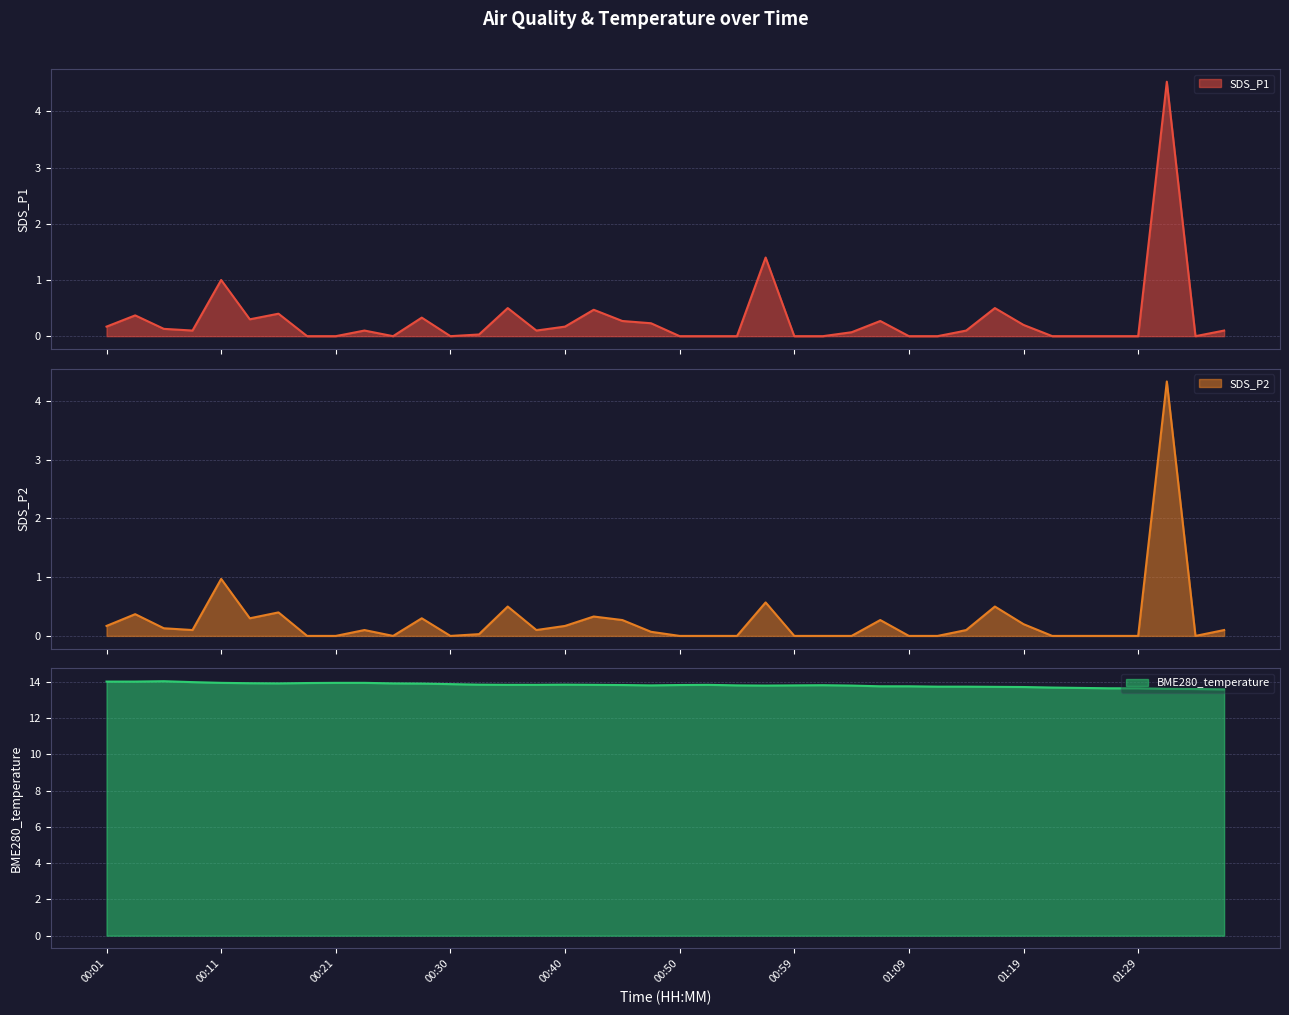

How many lines are shown in the chart?

3